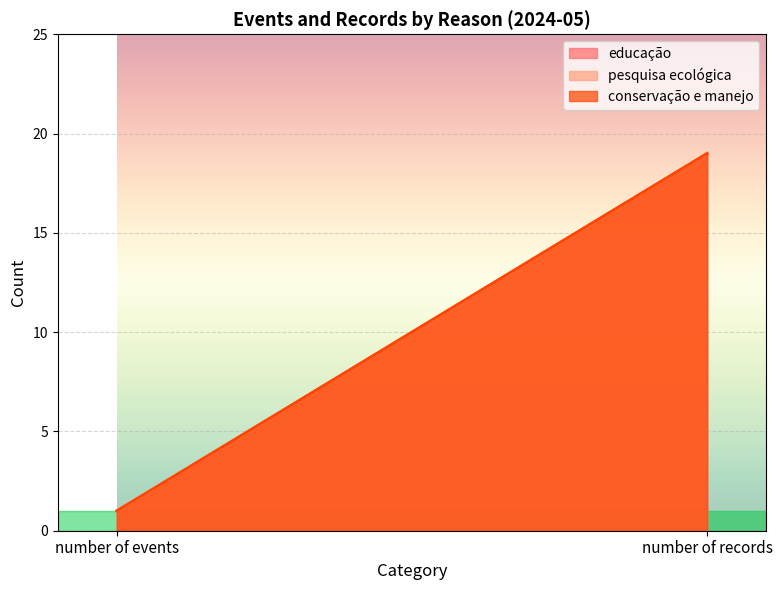

List the labels in order of educação value, largest first.

number of records, number of events